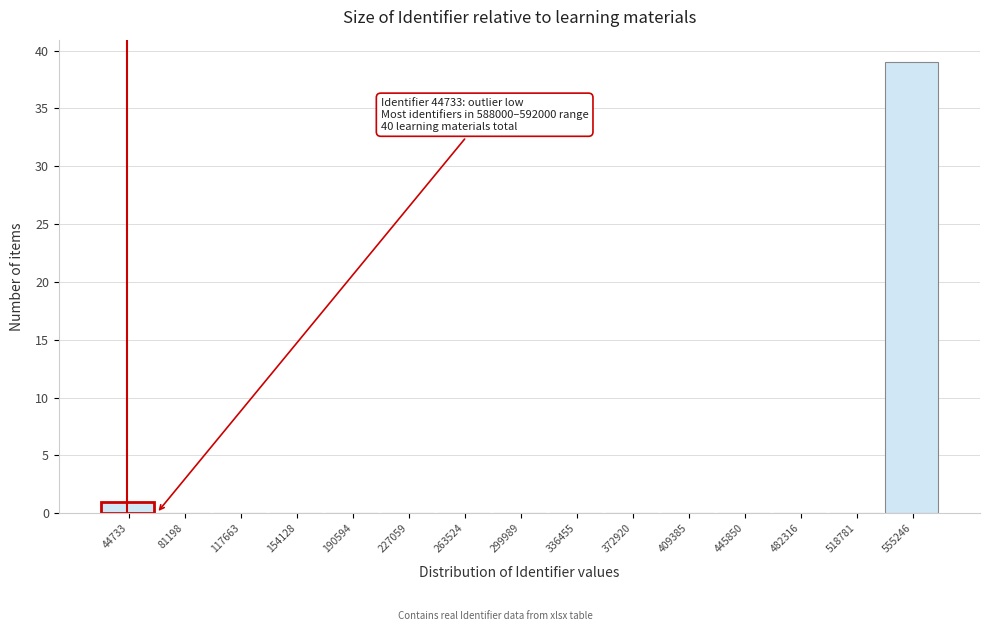

Reading right to left, list all the values displayed in this chart.

555246=39	518781=0	482316=0	445850=0	409385=0	372920=0	336455=0	299989=0	263524=0	227059=0	190594=0	154128=0	117663=0	81198=0	44733=1